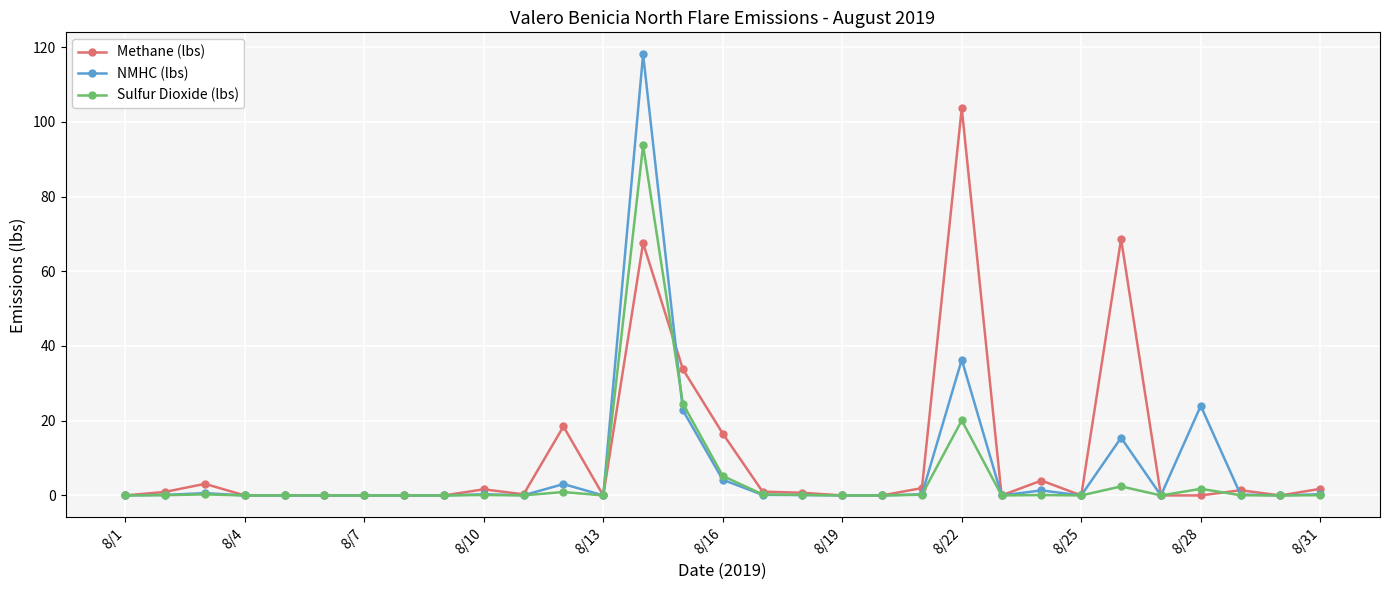

Which series has the largest range (max minus min)?

NMHC (lbs)